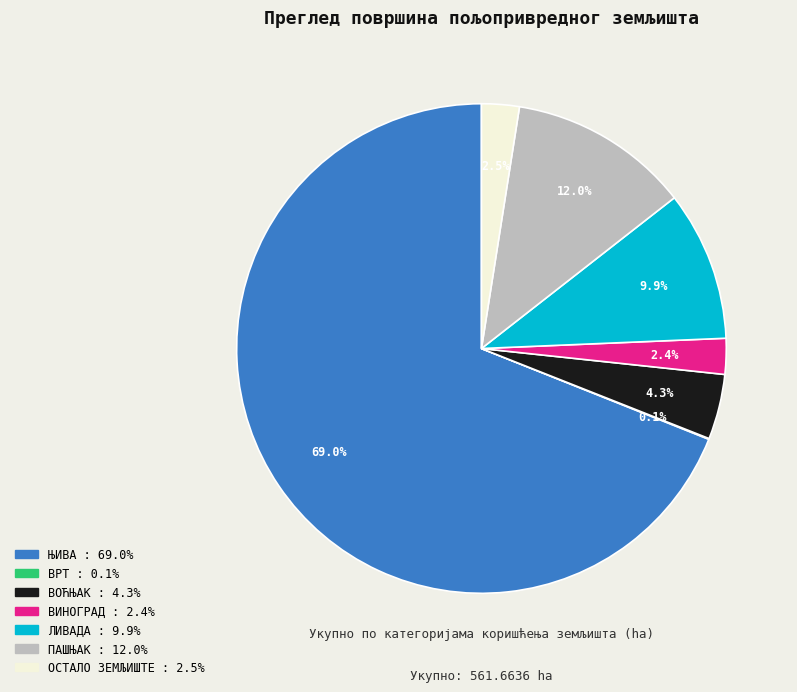

Does ЊИВА account for over 50% of the chart?

Yes